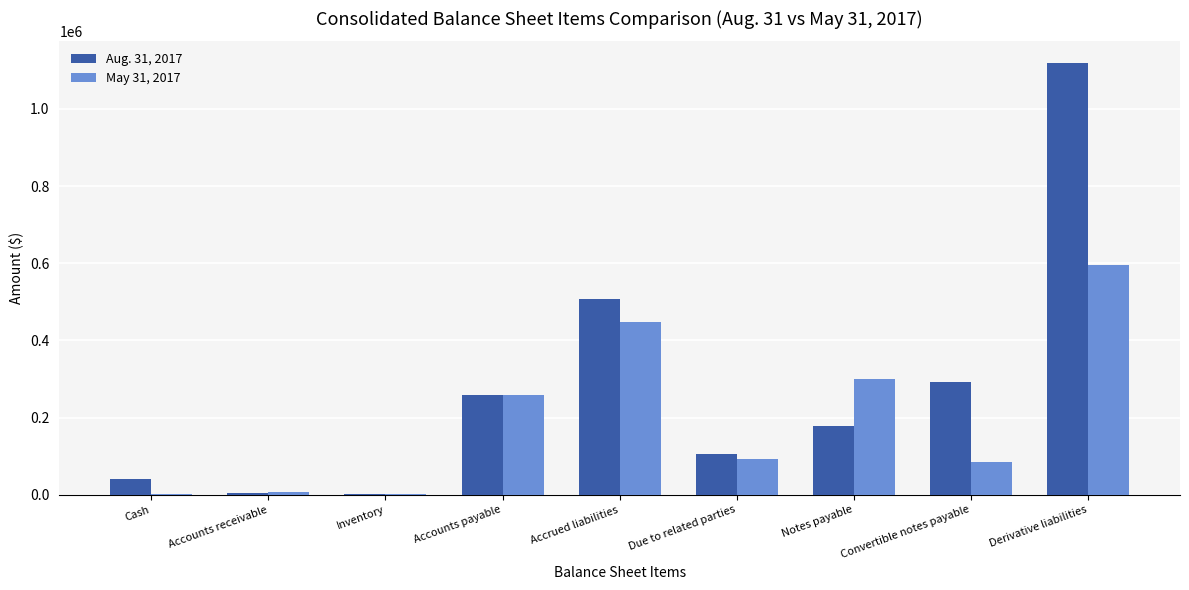

Is it true that May 31, 2017 equals 258949 at Accounts payable?

True